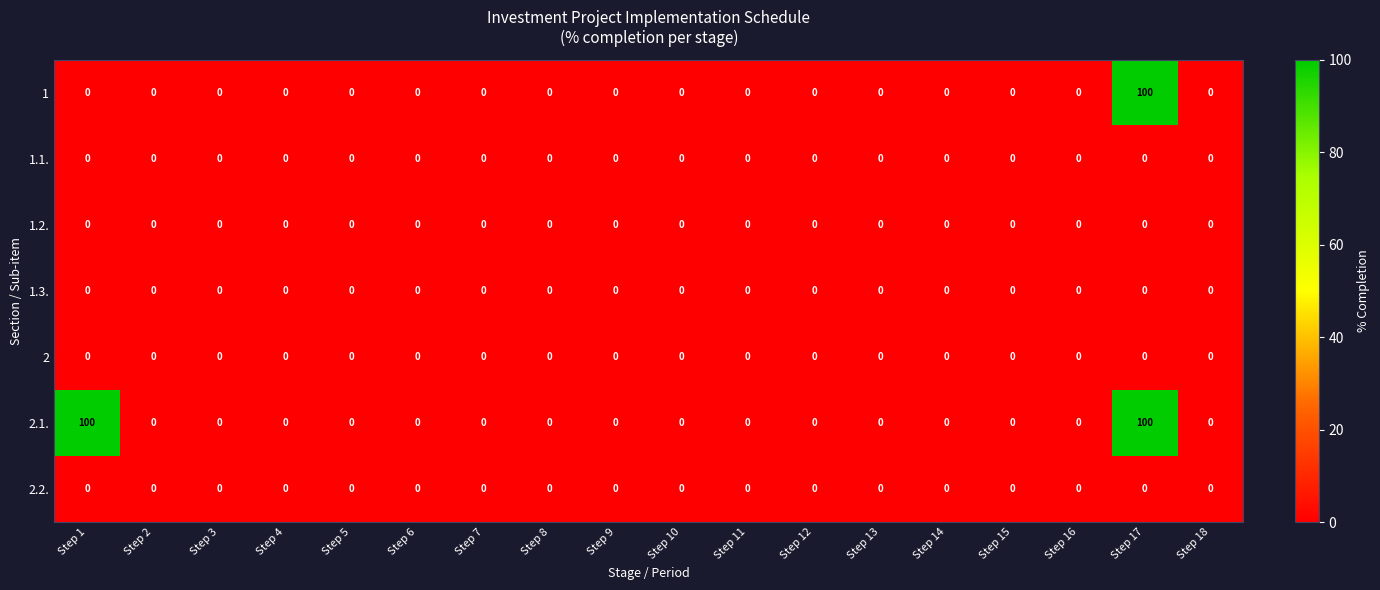

At which category is the sum across all series the highest?

Step 17